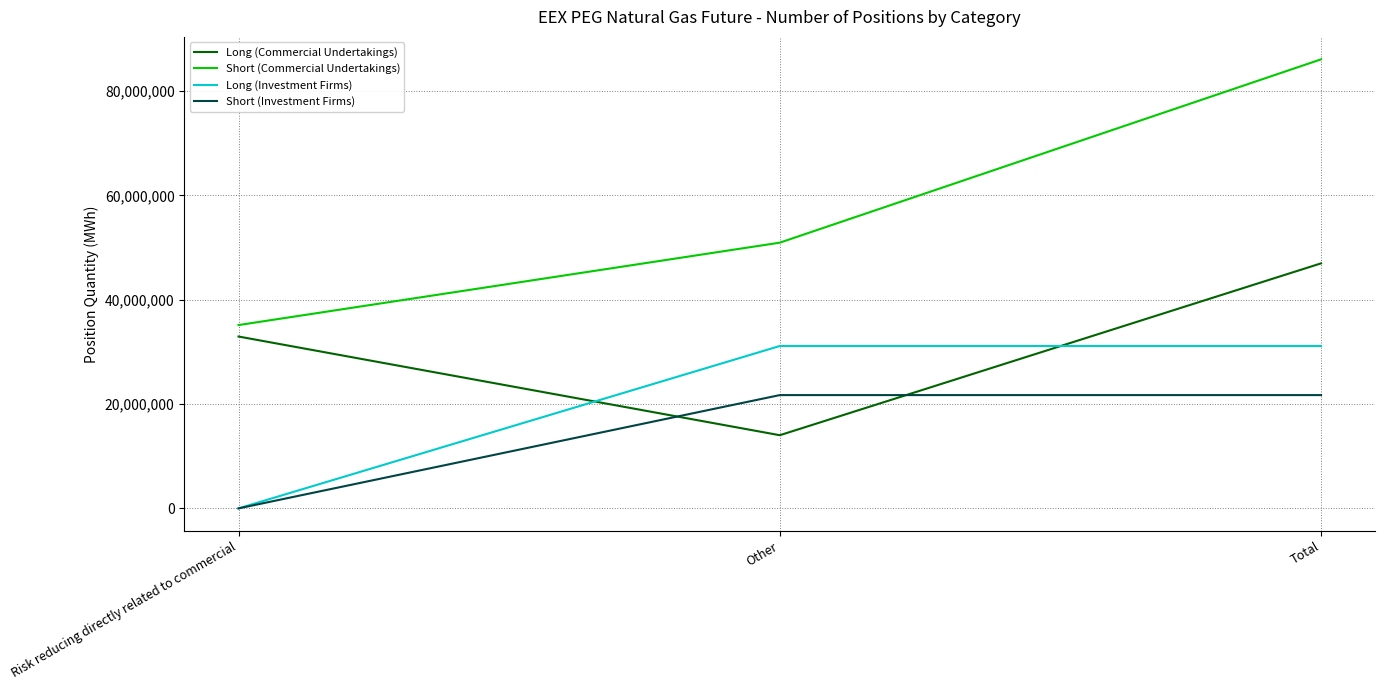

Where is Short (Commercial Undertakings) nearest to the value 60607159?

Other